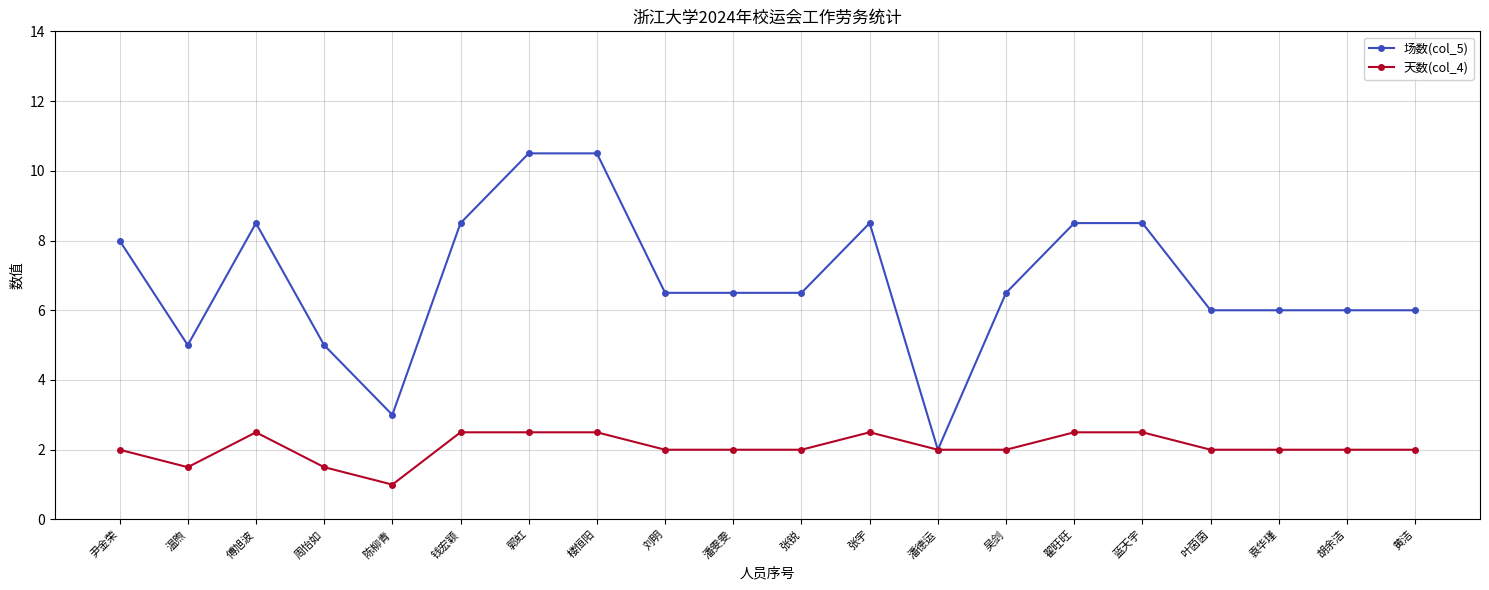

Reading right to left, extract all data points from this chart.

场数(col_5): 黄洁=6.0	胡余洁=6.0	袁华瑾=6.0	叶茵茵=6.0	蓝天宇=8.5	翟旺旺=8.5	吴剑=6.5	潘德运=2.0	张宇=8.5	张锐=6.5	潘雯雯=6.5	刘明=6.5	楼恒阳=10.5	郭虹=10.5	钱宏颖=8.5	陈柳青=3.0	周怡如=5.0	傅旭波=8.5	温煦=5.0	尹金荣=8.0
天数(col_4): 黄洁=2.0	胡余洁=2.0	袁华瑾=2.0	叶茵茵=2.0	蓝天宇=2.5	翟旺旺=2.5	吴剑=2.0	潘德运=2.0	张宇=2.5	张锐=2.0	潘雯雯=2.0	刘明=2.0	楼恒阳=2.5	郭虹=2.5	钱宏颖=2.5	陈柳青=1.0	周怡如=1.5	傅旭波=2.5	温煦=1.5	尹金荣=2.0